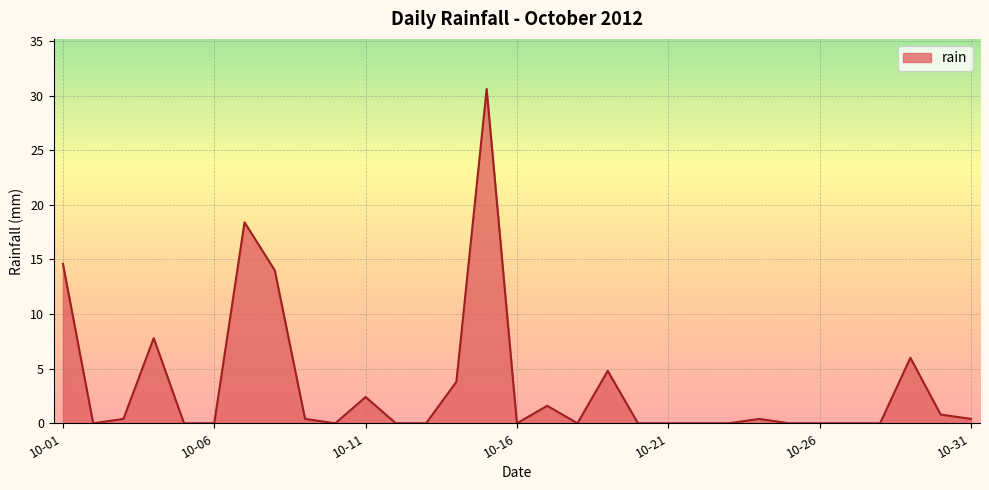

What is the difference between the second highest and second lowest values?

18.4